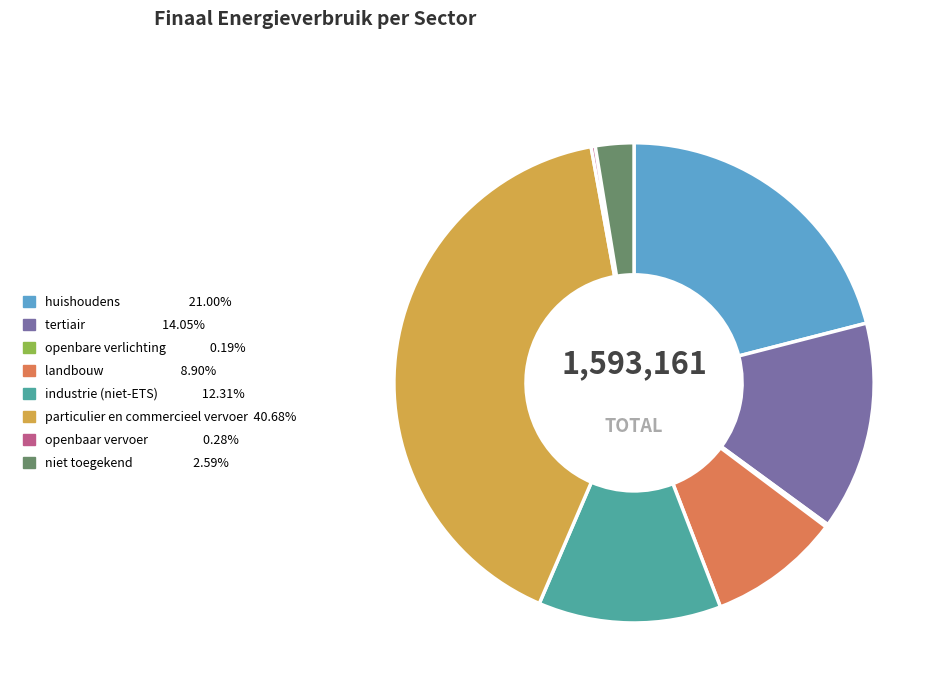

Does any single category account for the majority?

No